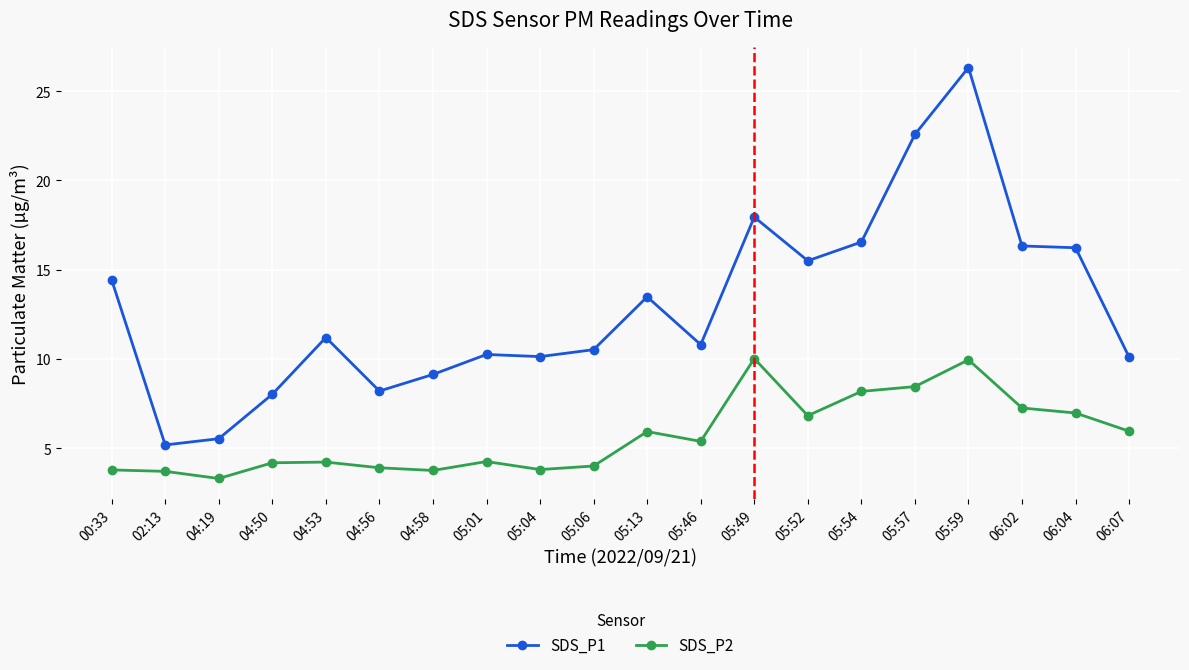

True or false: SDS_P1 has a value of 29.6 at 05:49.

False